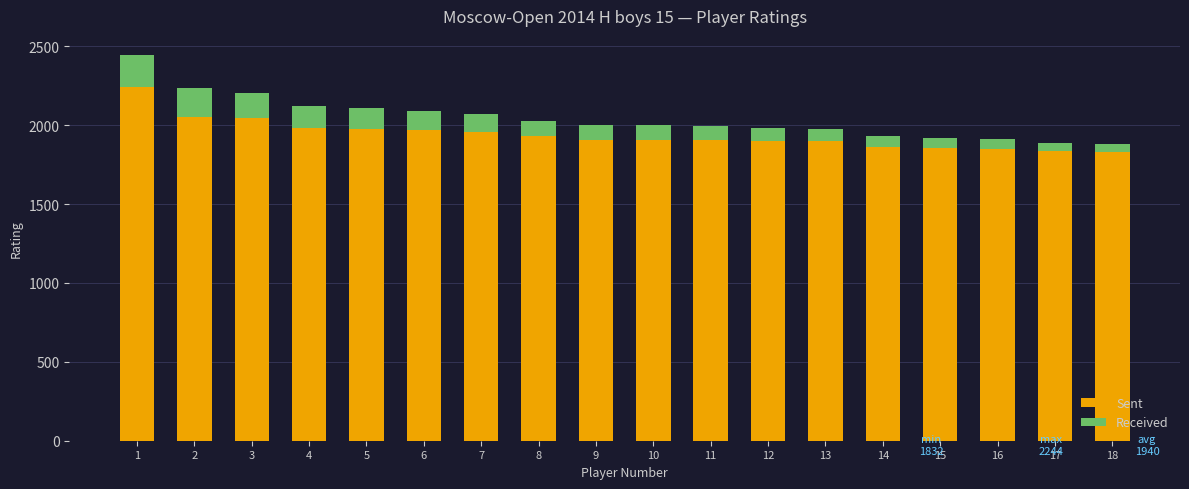

What is the maximum value for Sent?

2244